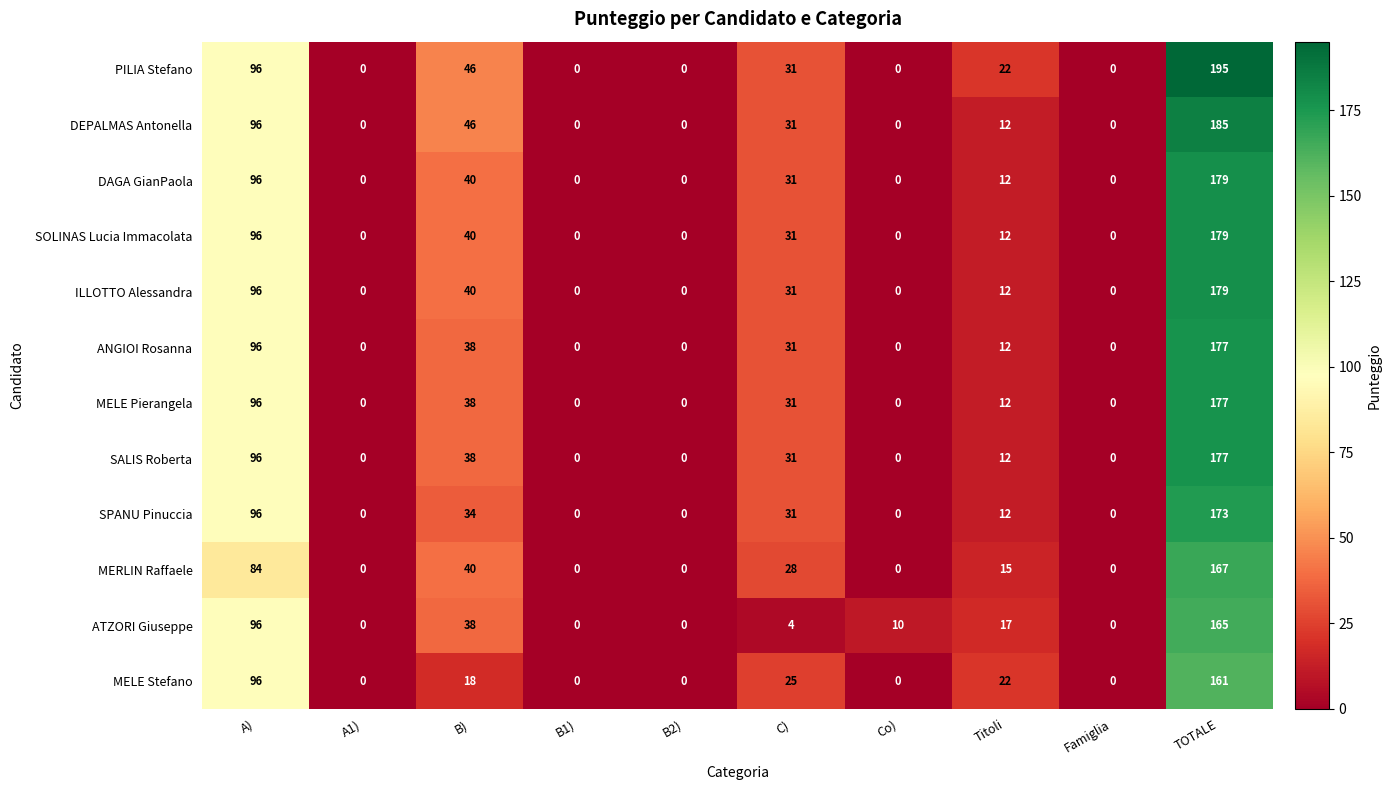

Which series has the largest range (max minus min)?

PILIA Stefano